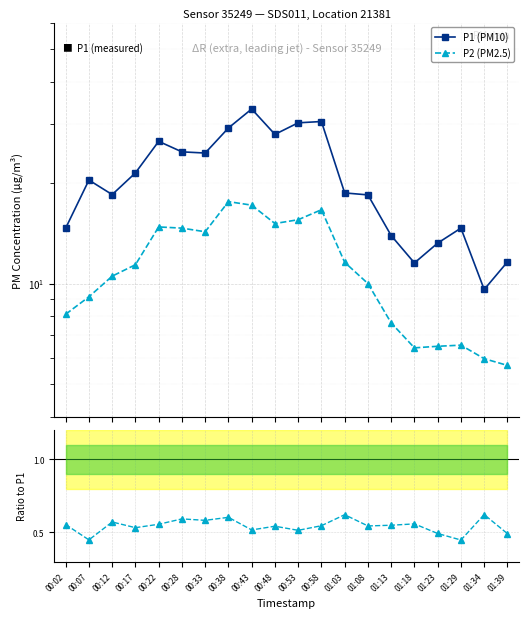

At which category is the sum across all series the highest?

00:43